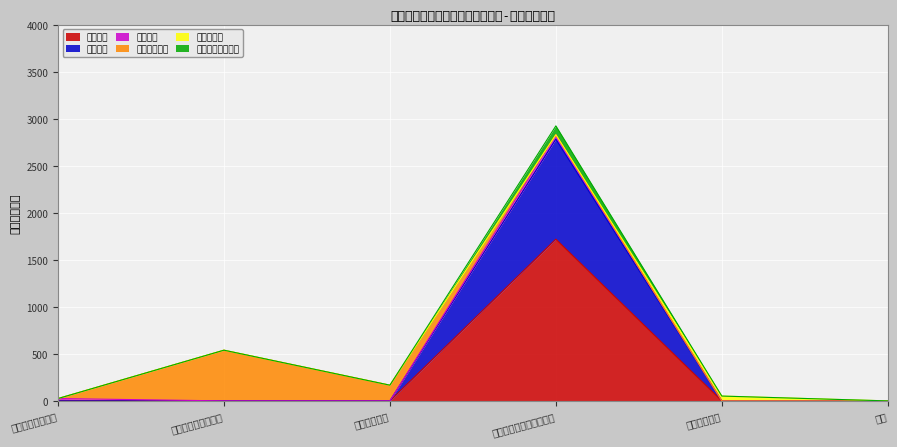

True or false: 其他工资福利支出 and 津贴补贴 cross at least once.

False